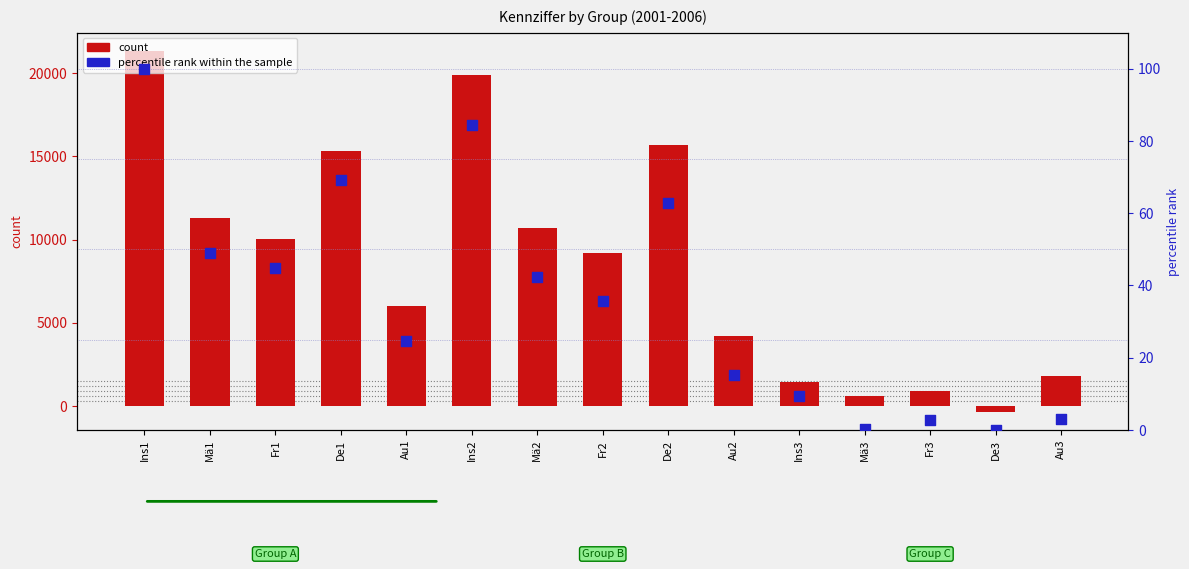

At which category is the sum across all series the highest?

Ins1